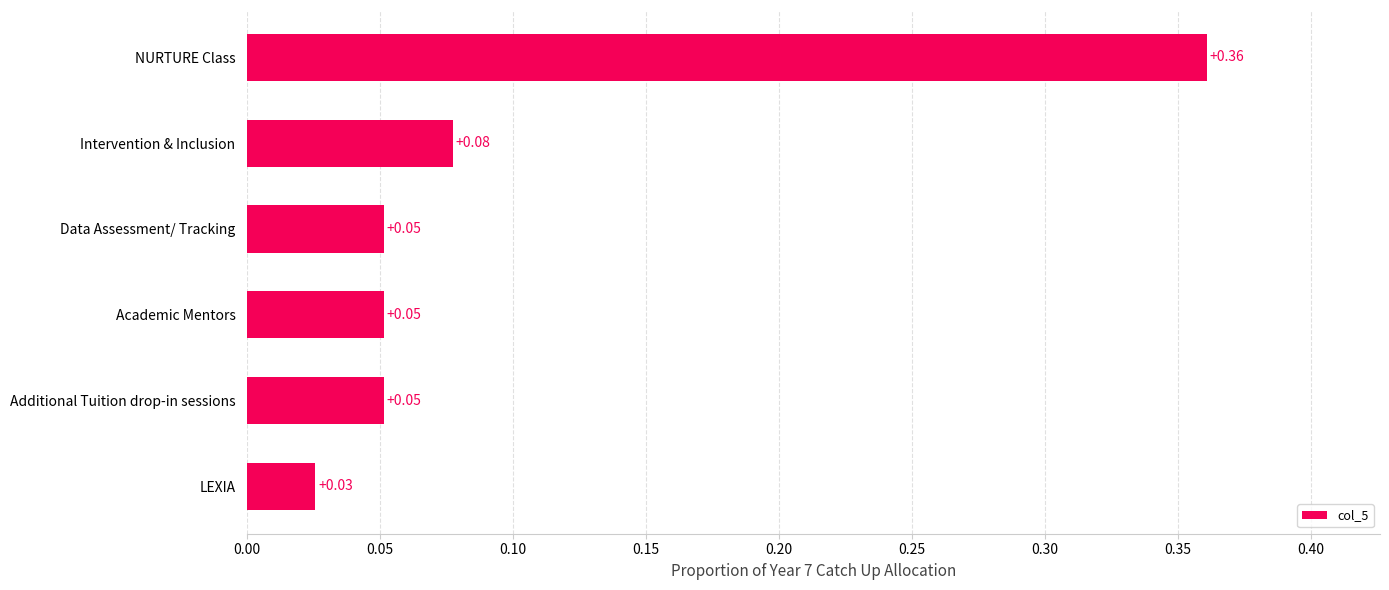

What is the sum of all values?

0.6